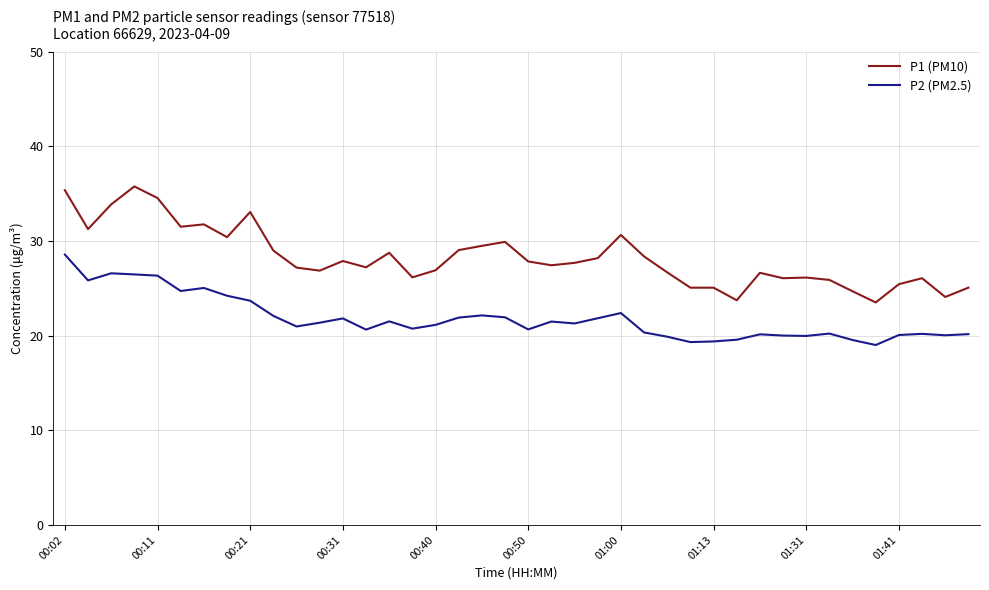

What is the difference between the maximum and minimum values in the P2 (PM2.5) series?

9.6